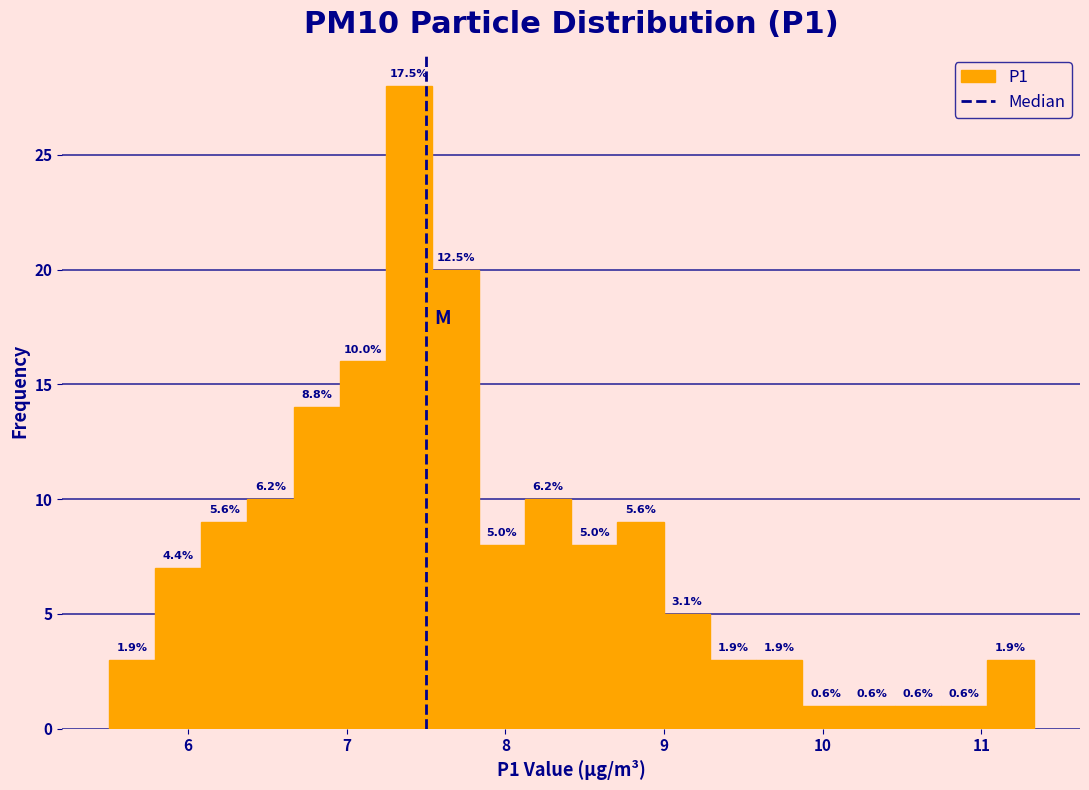

Around what value on the x-axis is the tallest bar? Give the approximate position of its centre, as read against the axis.

7.4